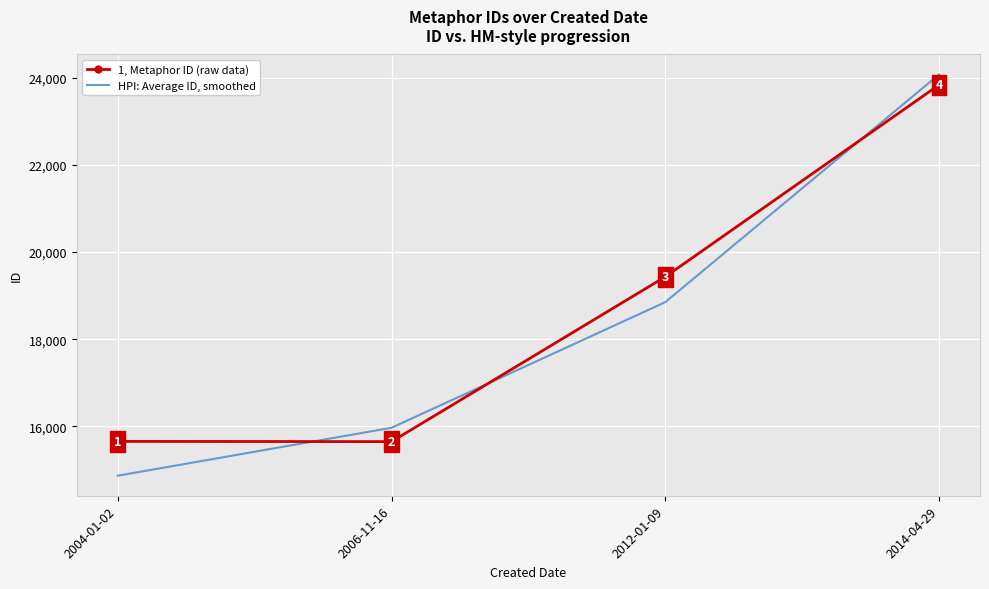

Which series has the largest total across all categories?

1, Metaphor ID (raw data)